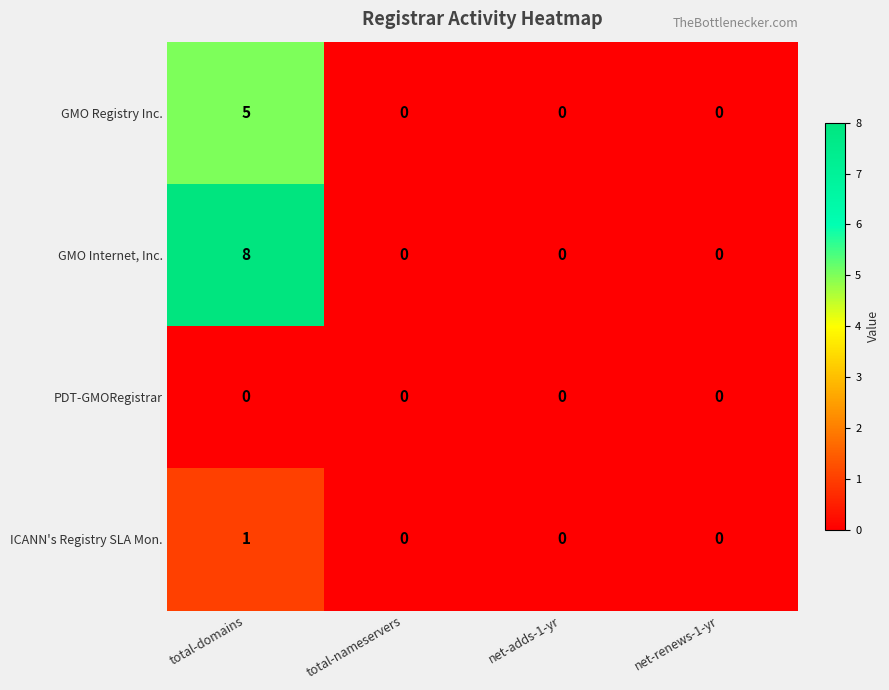

Reading left to right, transcribe all the data shown in this chart.

GMO Registry Inc.: total-domains=5	total-nameservers=0	net-adds-1-yr=0	net-renews-1-yr=0
GMO Internet, Inc.: total-domains=8	total-nameservers=0	net-adds-1-yr=0	net-renews-1-yr=0
PDT-GMORegistrar: total-domains=0	total-nameservers=0	net-adds-1-yr=0	net-renews-1-yr=0
ICANN's Registry SLA Mon.: total-domains=1	total-nameservers=0	net-adds-1-yr=0	net-renews-1-yr=0